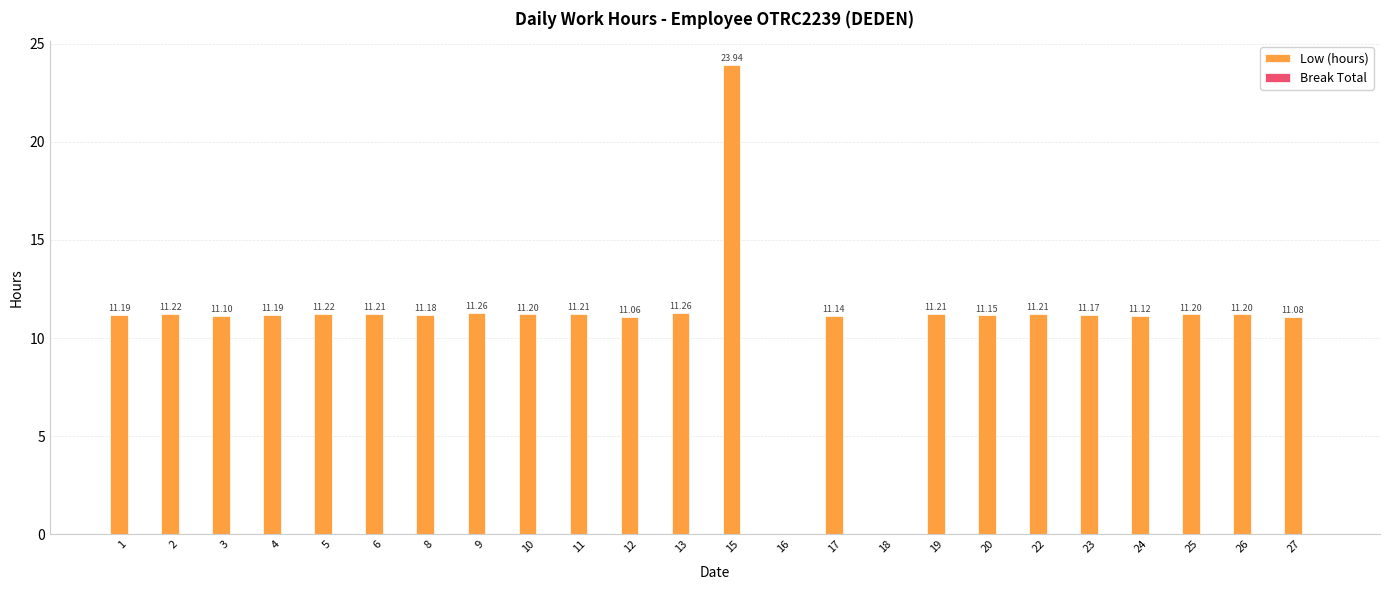

What is the sum of the values at 4 and 15?

35.1